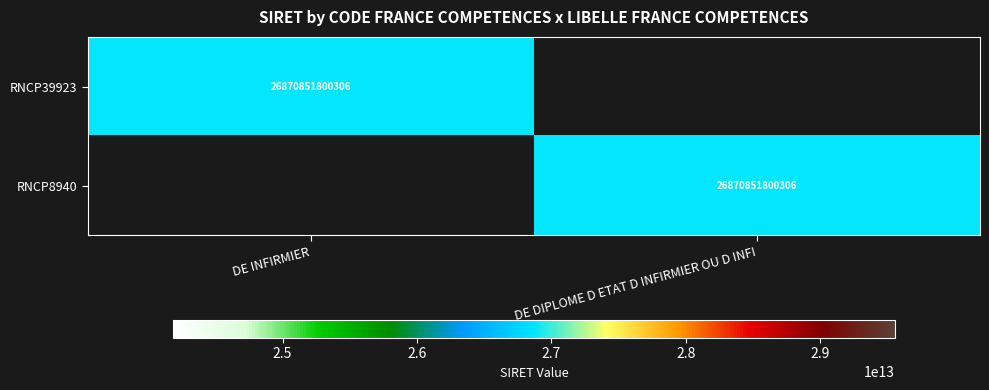

True or false: RNCP8940 has a value of 7552628608184 at DE DIPLOME D ETAT D INFIRMIER OU D INFI.

False